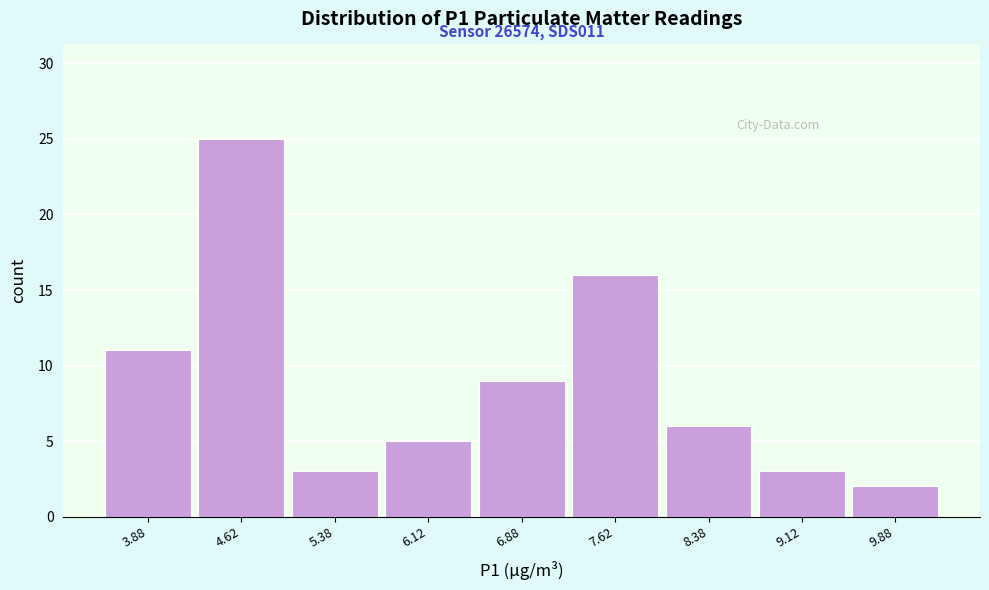

Which range on the x-axis has the tallest bar?

4.25 to 5.00